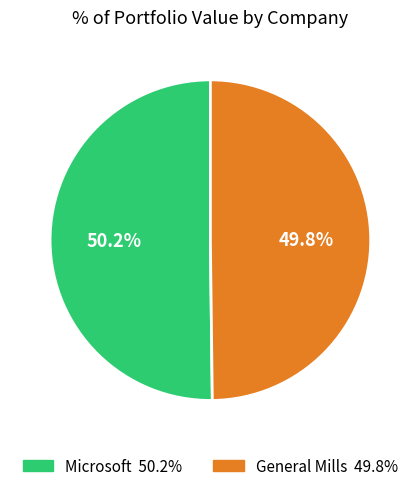

Combined, what portion of the pie is General Mills and Microsoft?

100.0%